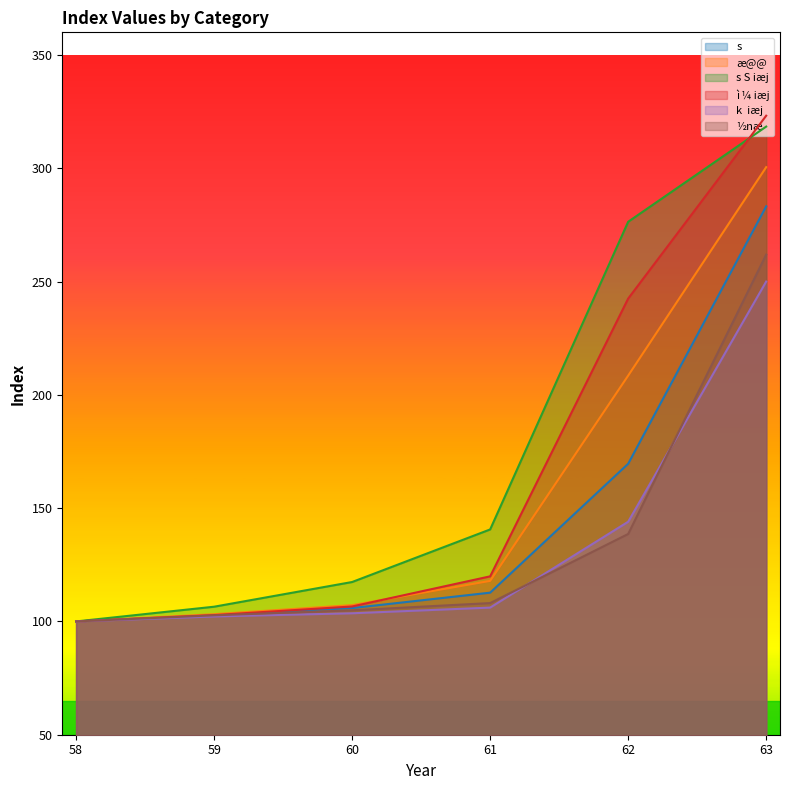

How many data points in ½næ are above 108?

3